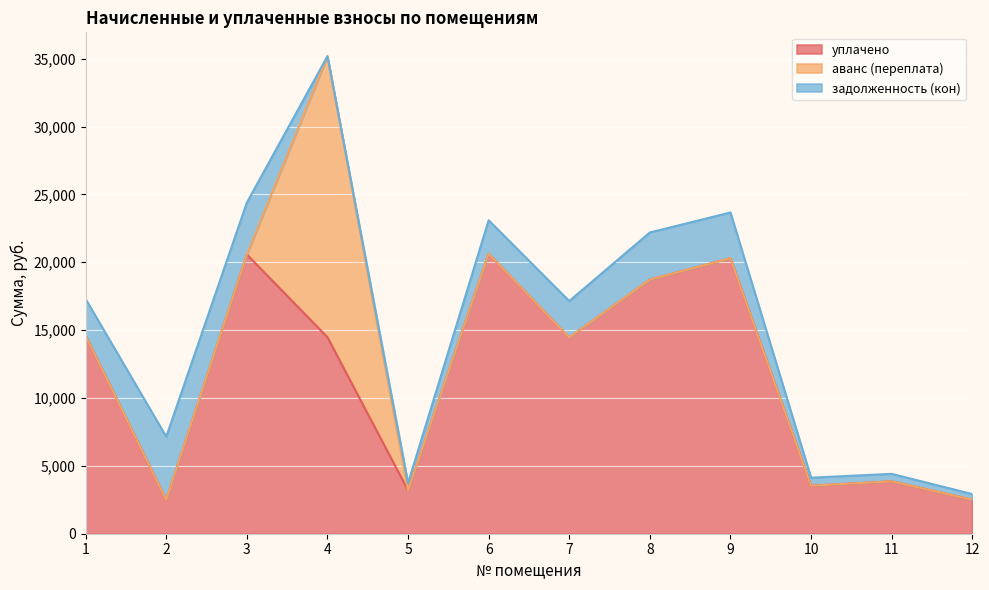

What is the sum of all уплачено values?

139354.9